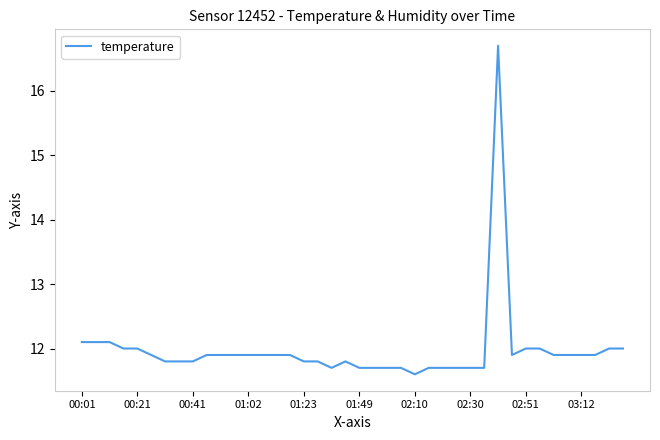

What is the difference between the maximum and minimum values?

5.1